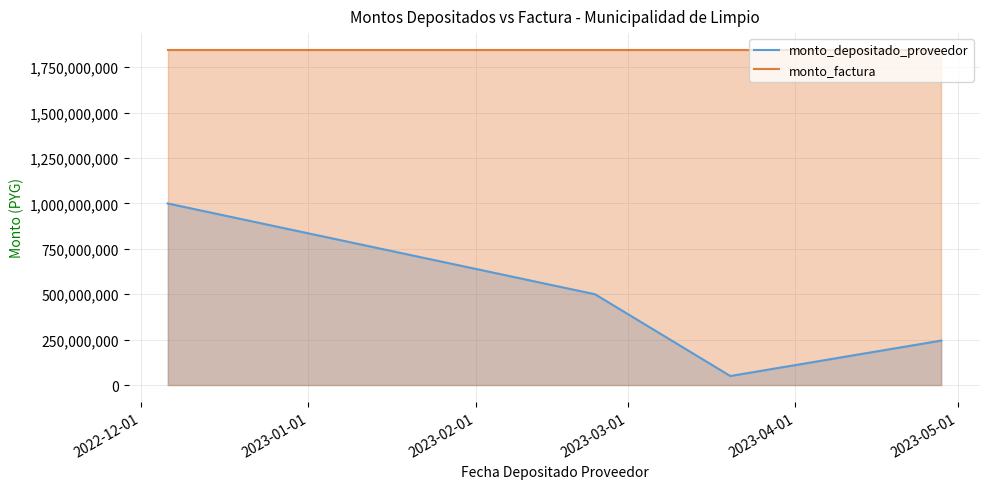

What is the sum of the values at 2023-02-23 and 2022-12-06?

1500000000